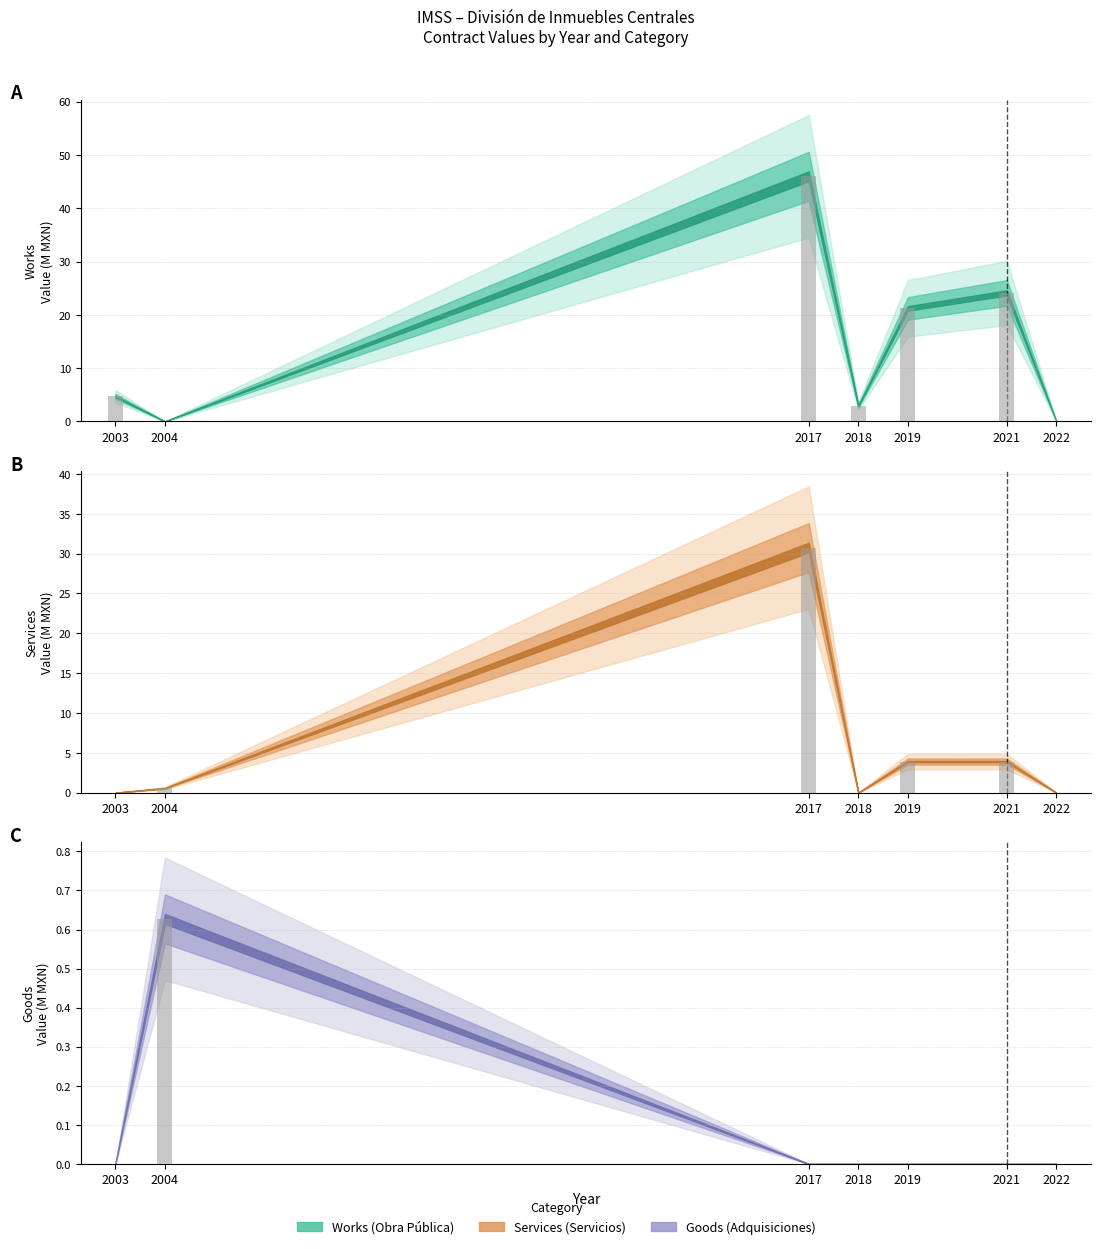

At how many categories does at least one series exceed 24?

2